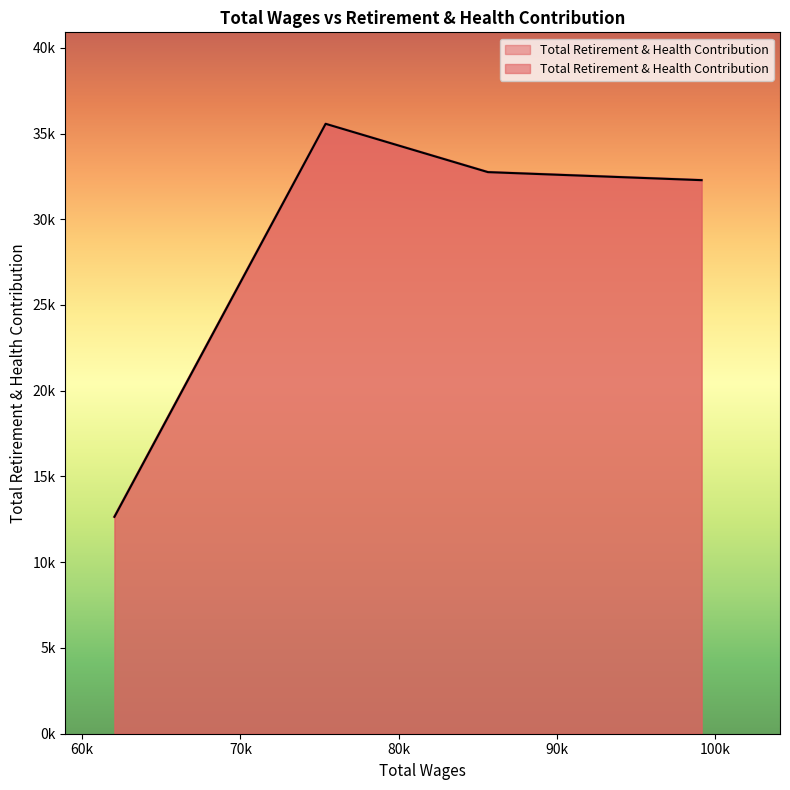

What is the difference between the values at 85647.0 and 62038.0?

20098